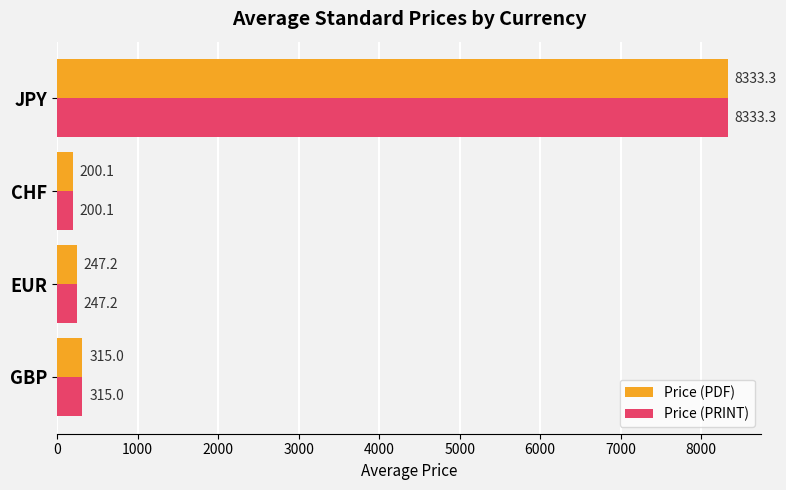

What is the smallest value displayed?

200.1